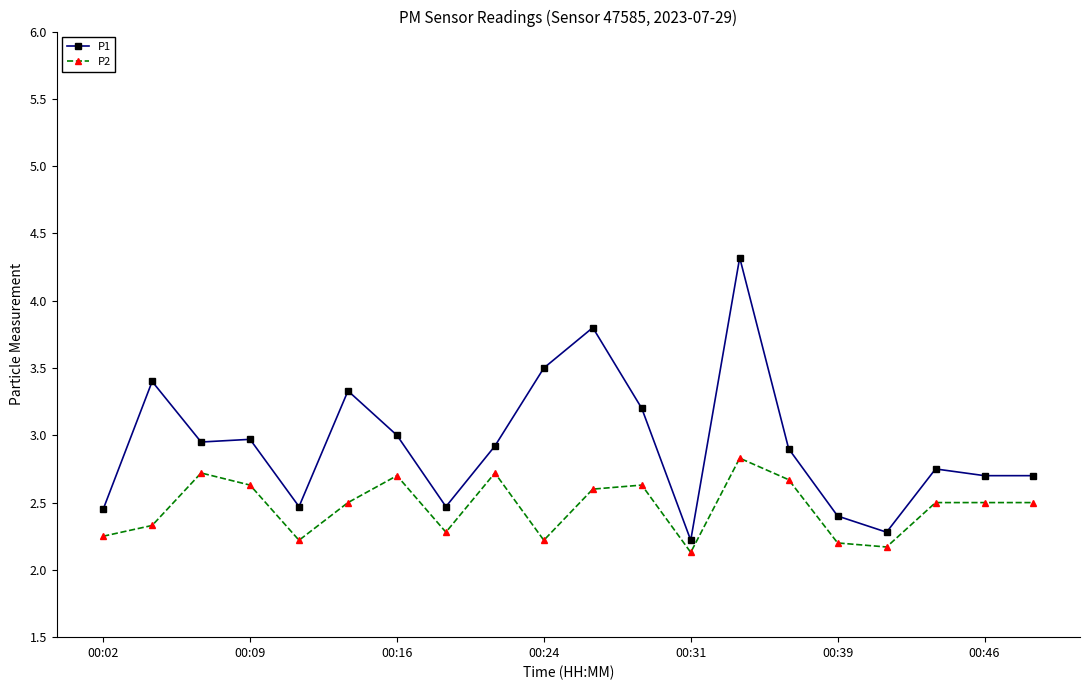

Rank the series by their maximum value, from highest to lowest.

P1, P2